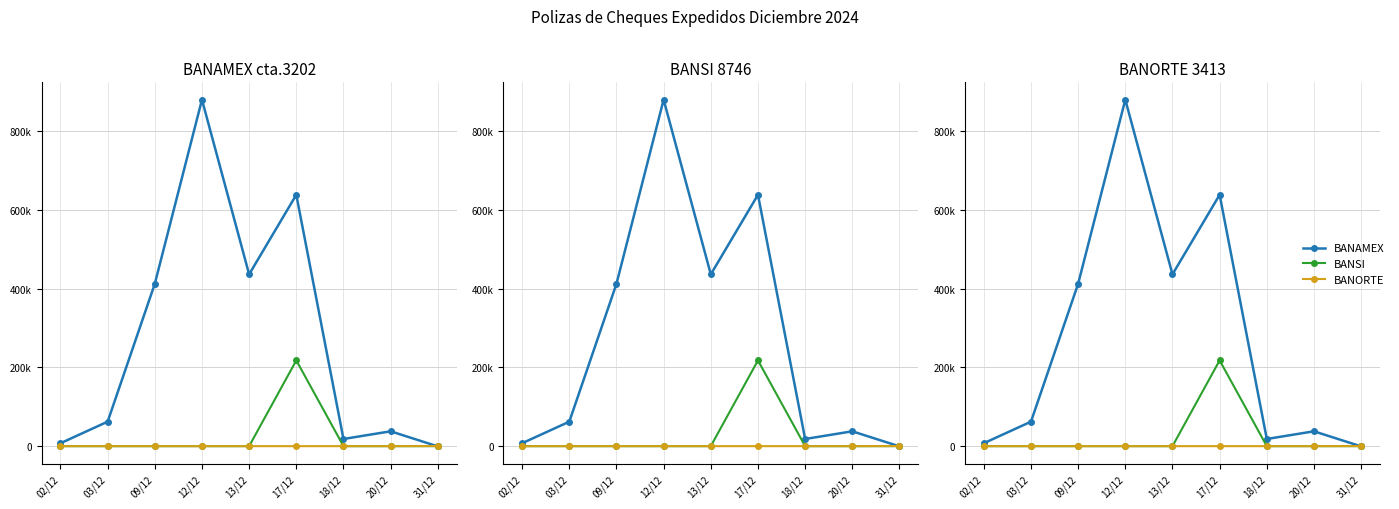

Does the chart have visible grid lines?

Yes